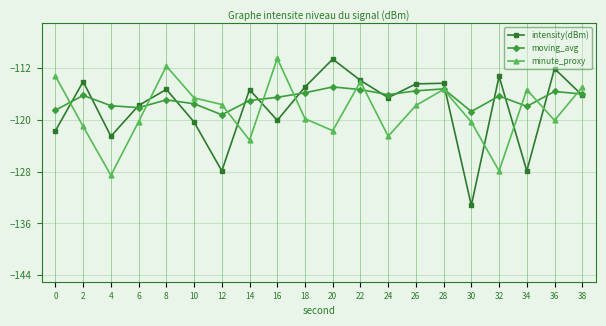

What is the value of the moving_avg point at the 10th from the left?

-115.8